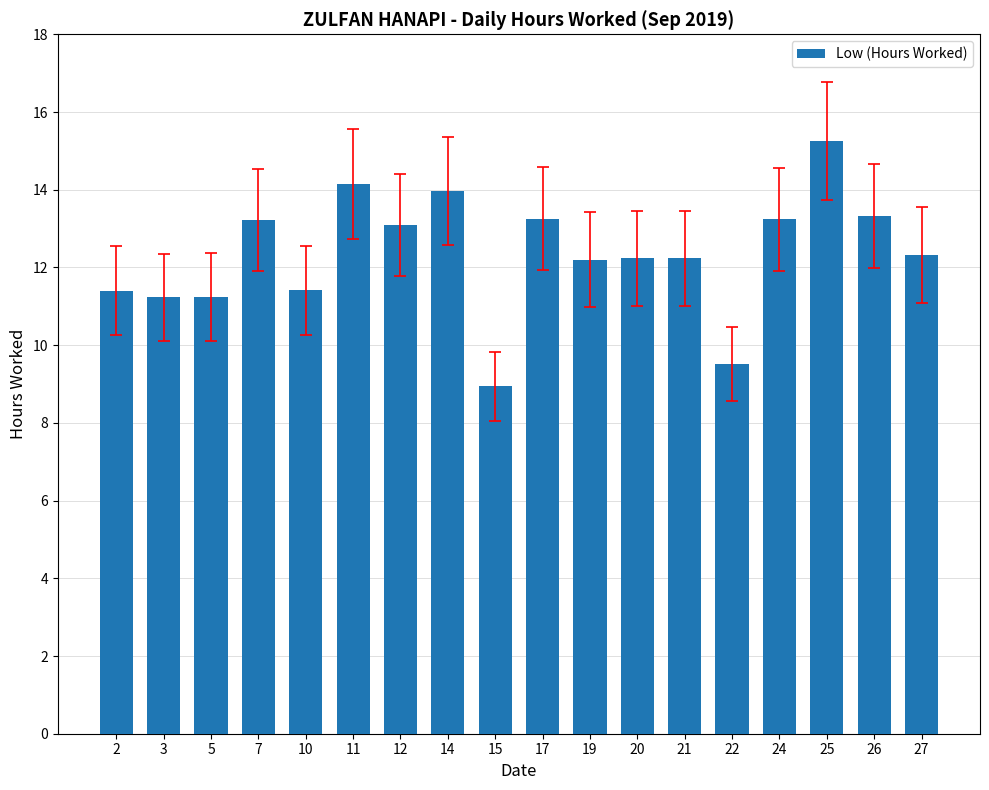

Count the number of values greater than 12.

12